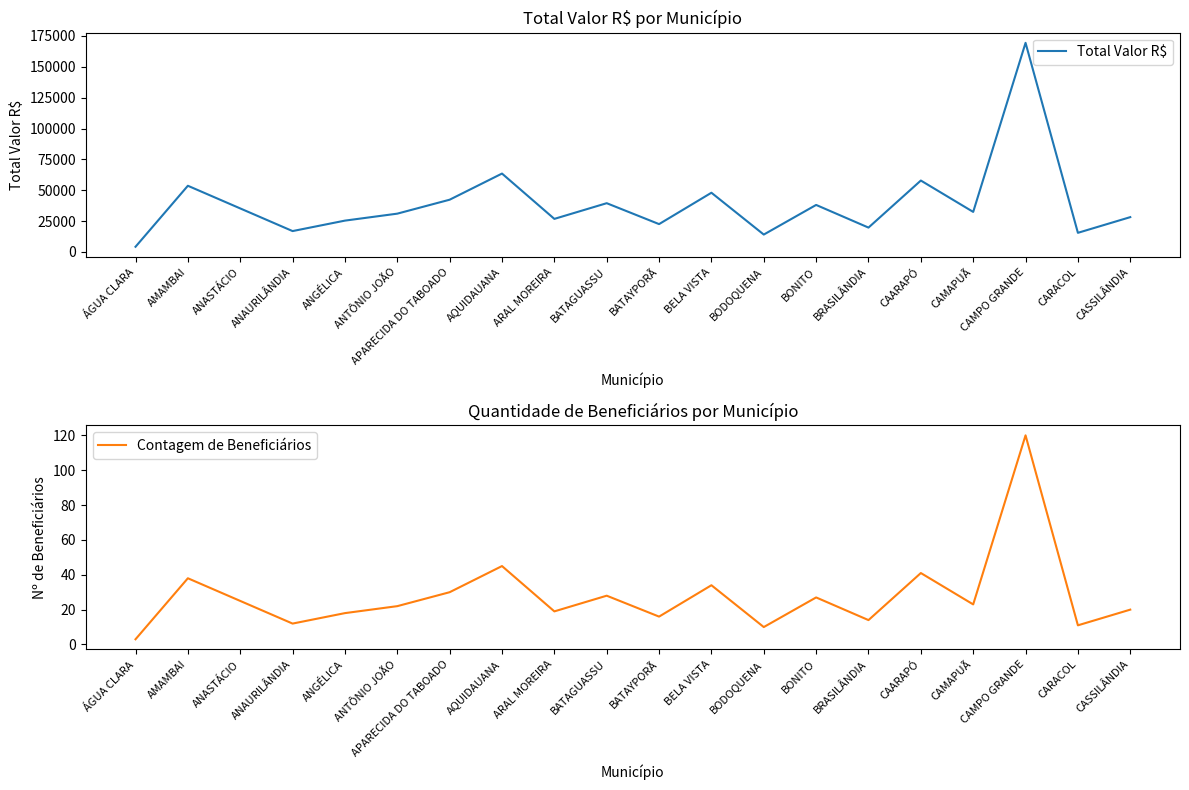

Is the value of Total Valor R$ at ANASTÁCIO greater than the value of Contagem de Beneficiários at BRASILÂNDIA?

Yes